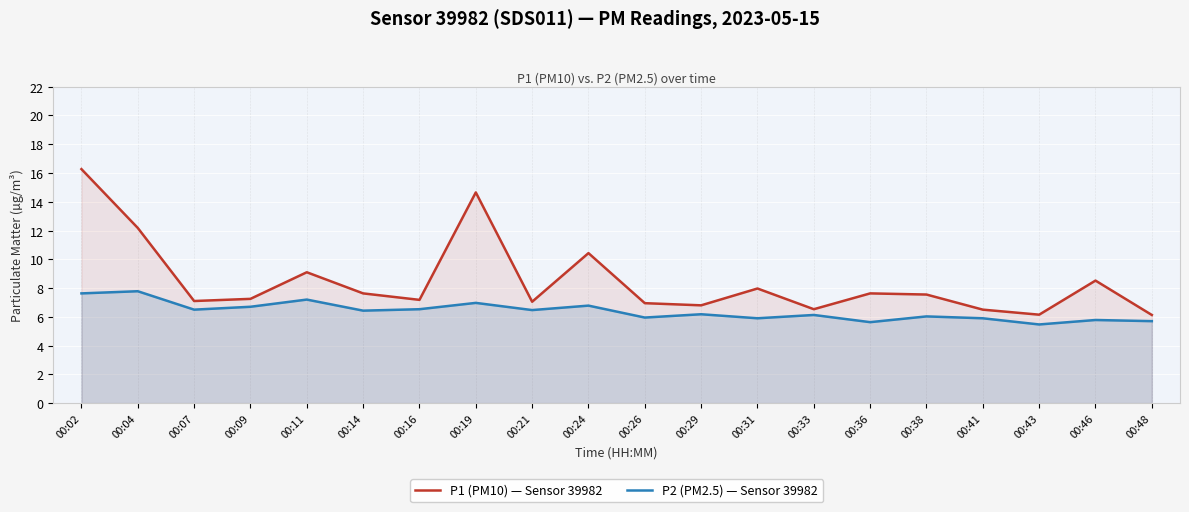

What are all the series names shown in the legend?

P1 (PM10) — Sensor 39982, P2 (PM2.5) — Sensor 39982